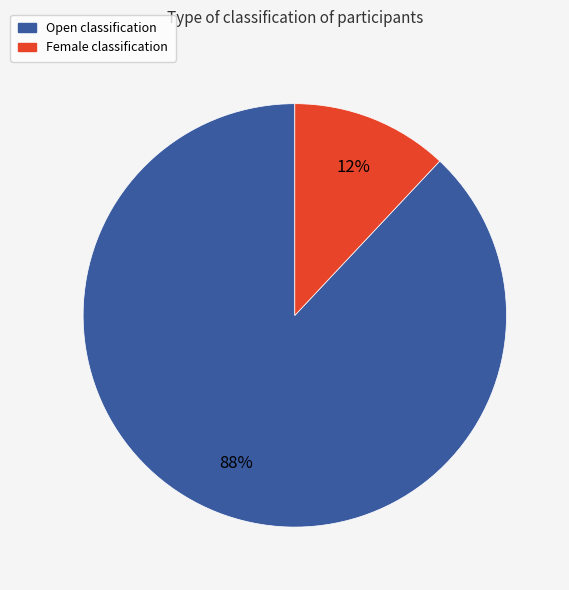

Does Female account for over 50% of the chart?

No